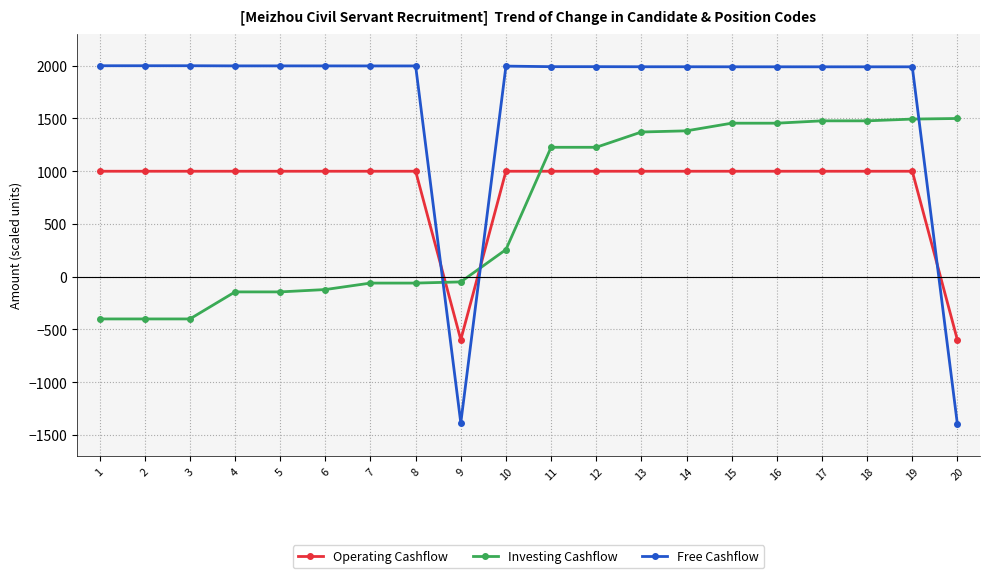

What is the highest value of the Operating Cashflow series?

1000.0